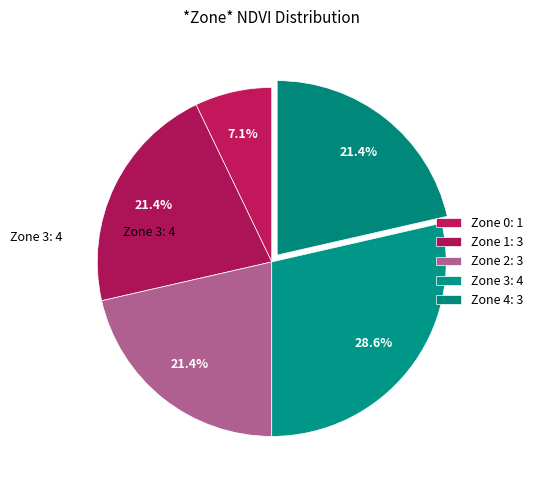

To the nearest percent, what percentage of the pie is Zone 3?

29%